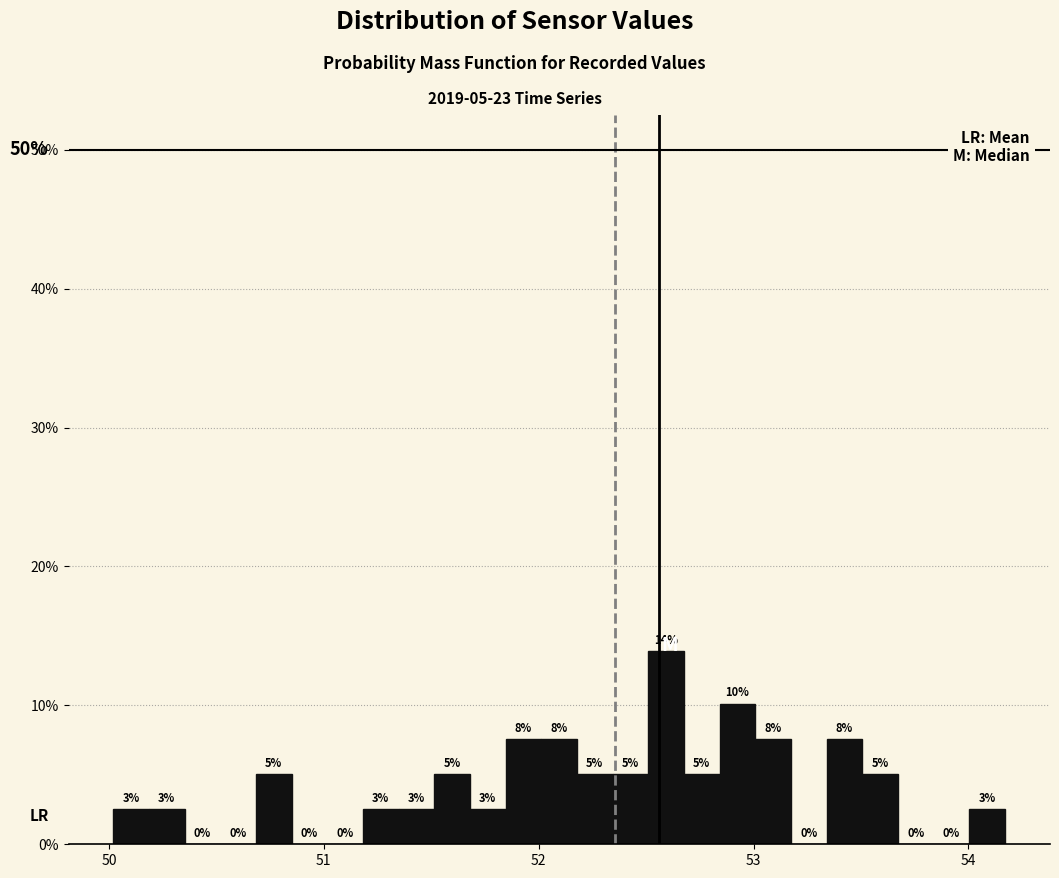

Around what value on the x-axis is the tallest bar? Give the approximate position of its centre, as read against the axis.

52.6